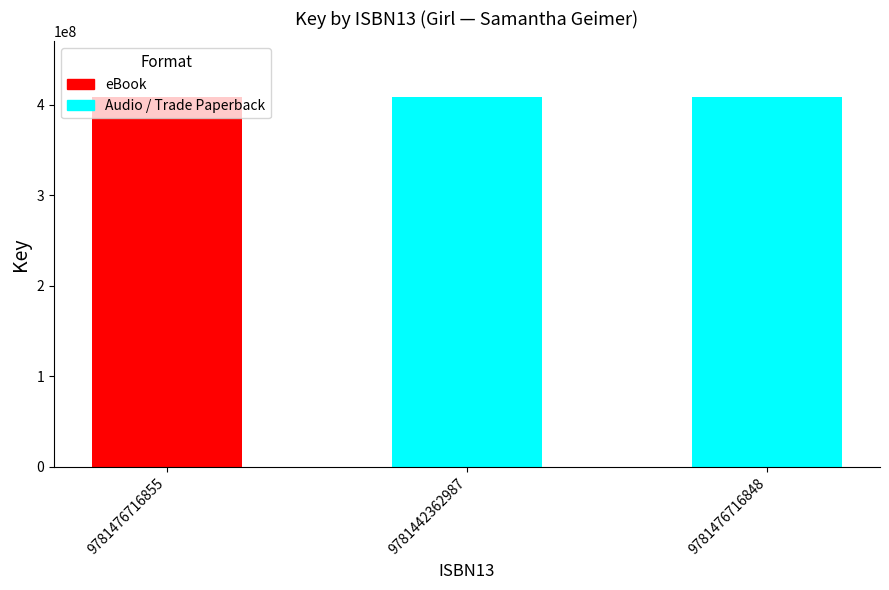

How many data points in Audio/Paperback are less than 408827204?

1